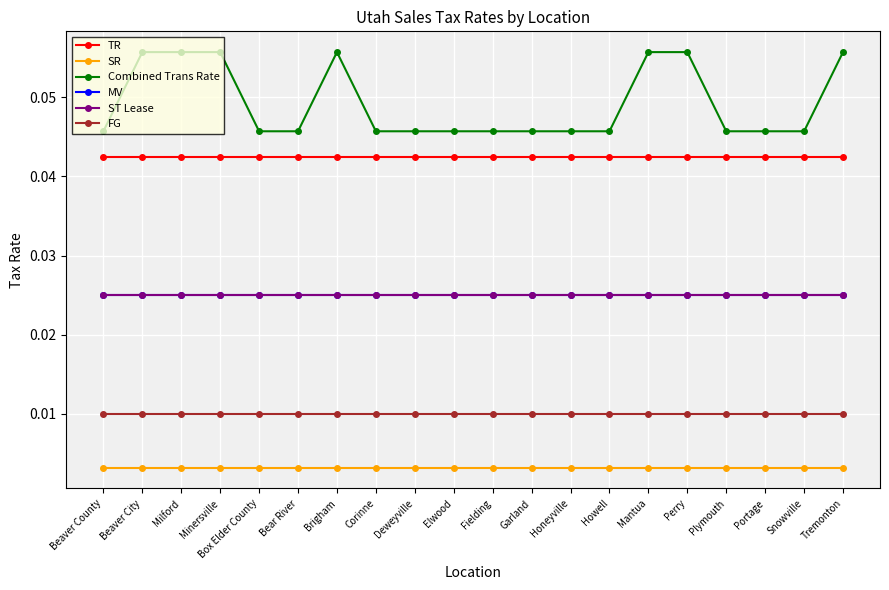

What is the label of the 20th point from the right?

Beaver County